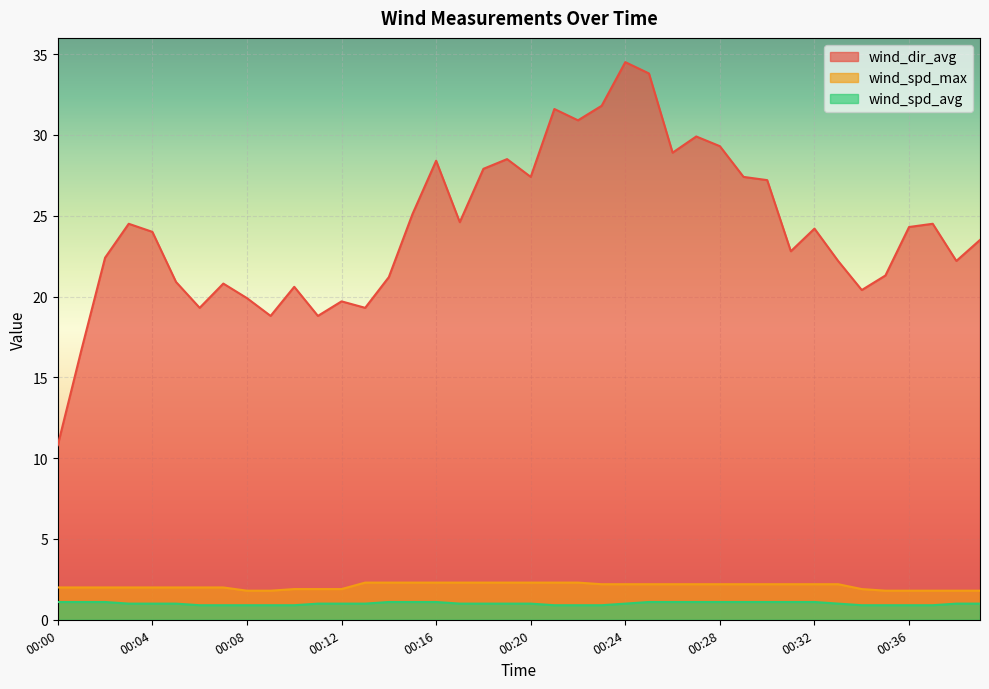

List the series in order of their peak value, highest first.

wind_dir_avg, wind_spd_max, wind_spd_avg